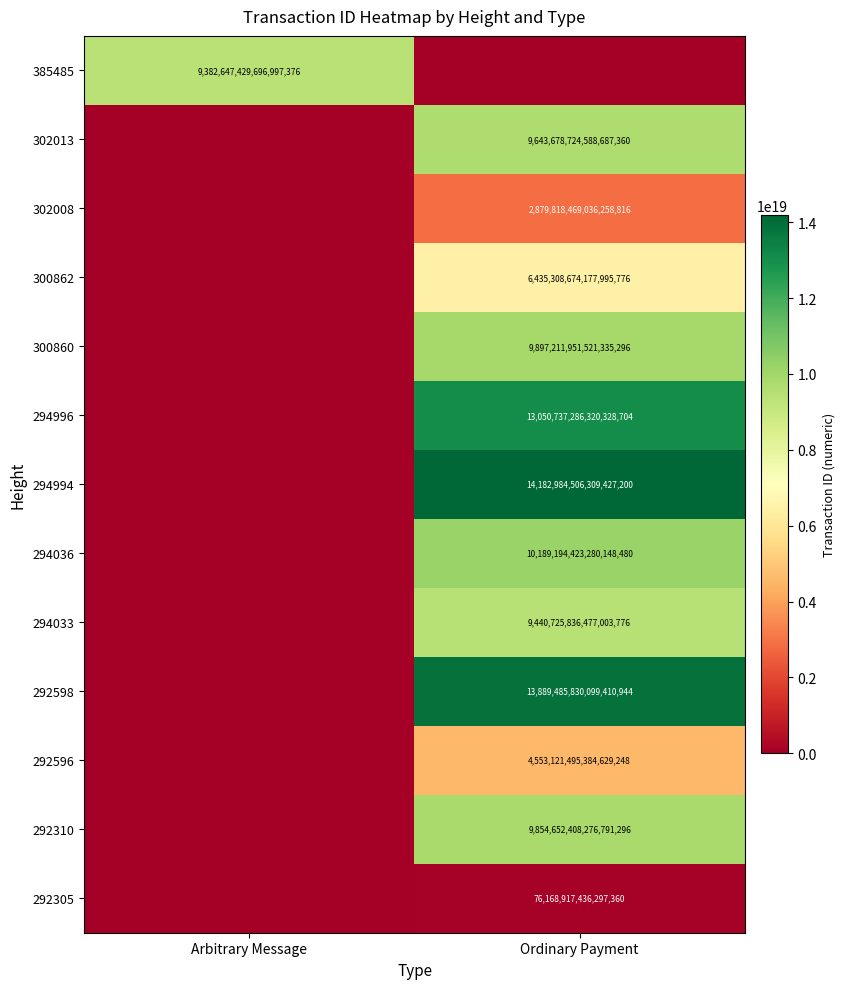

Is it true that 292596 equals 4553121495384629248 at Ordinary Payment?

True